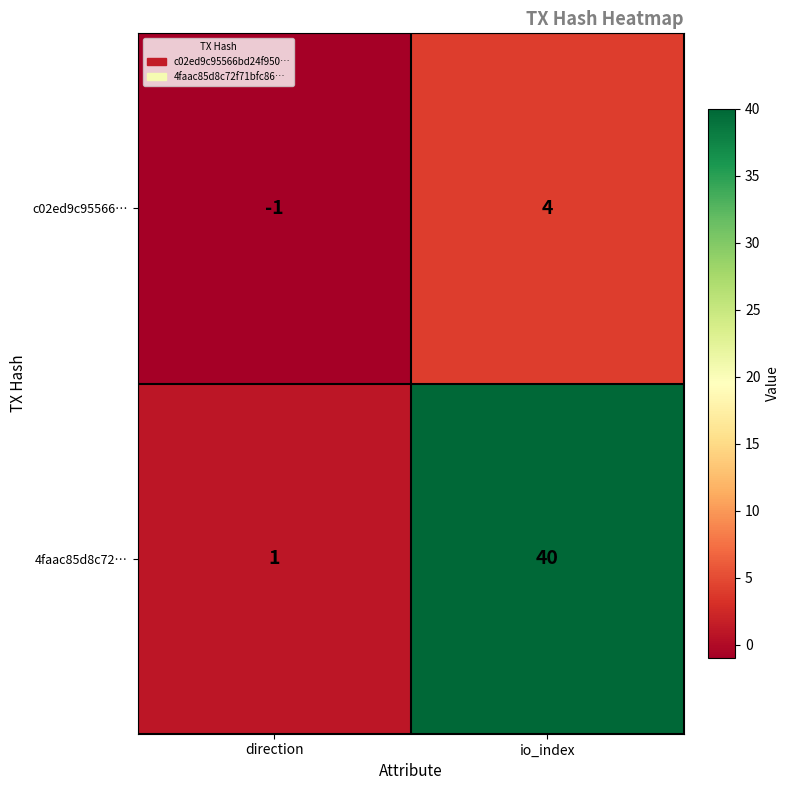

Reading right to left, what are all the values shown in this chart?

c02ed9c95566…: io_index=4	direction=-1
4faac85d8c72…: io_index=40	direction=1